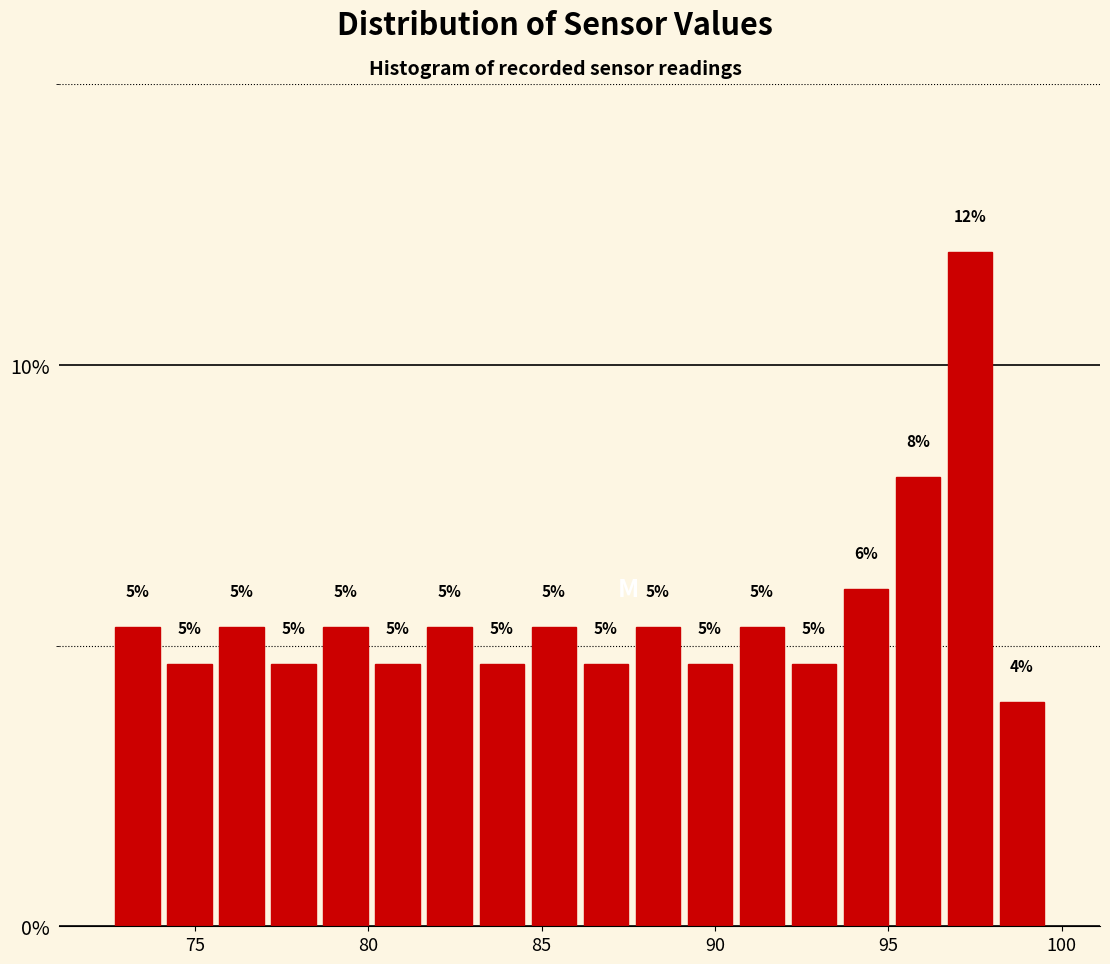

Read against the x-axis, roughly where is the centre of the tallest bar?

97.5